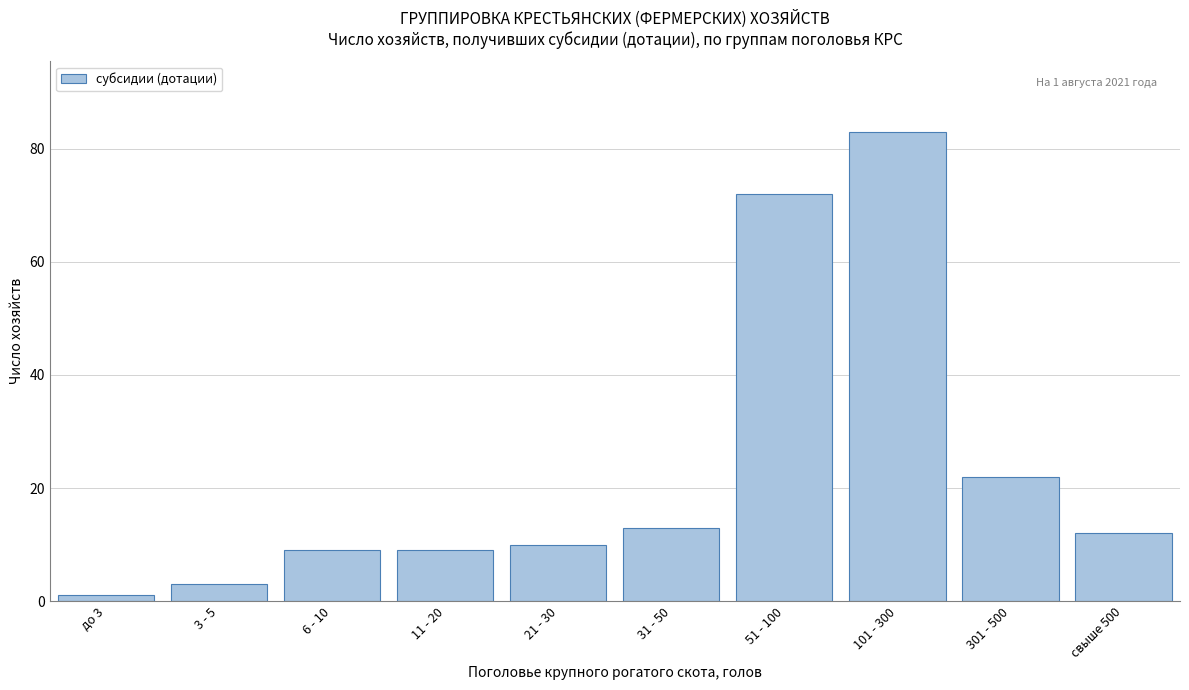

Reading left to right, what are all the values shown in this chart?

1	3	9	9	10	13	72	83	22	12